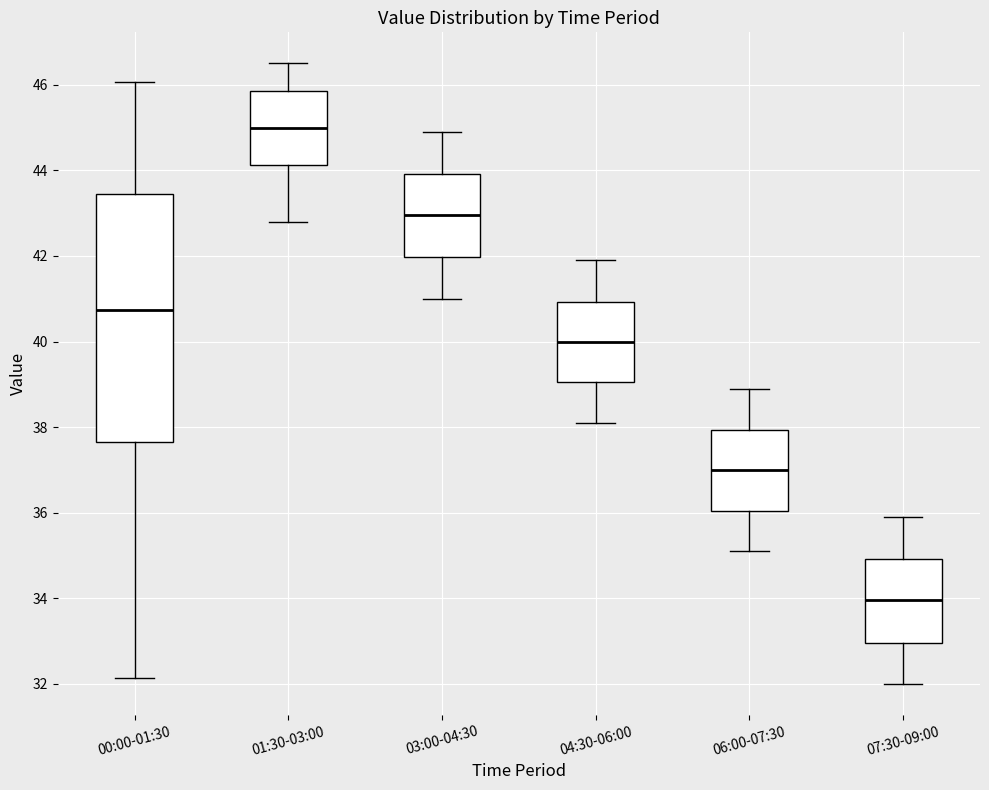

Reading left to right, read every box against the y-axis: the position of its median line, the range the box covers, and the ends of its whiskers. The values are not printed on the chart, so give them approximately, as read against the axis.

00:00-01:30: median 40.8, box 37.6 to 43.4, whiskers 32.2 to 46.0
01:30-03:00: median 45.0, box 44.2 to 45.8, whiskers 42.8 to 46.6
03:00-04:30: median 43.0, box 42.0 to 44.0, whiskers 41.0 to 45.0
04:30-06:00: median 40.0, box 39.0 to 41.0, whiskers 38.2 to 42.0
06:00-07:30: median 37.0, box 36.0 to 38.0, whiskers 35.2 to 39.0
07:30-09:00: median 34.0, box 33.0 to 35.0, whiskers 32.0 to 36.0